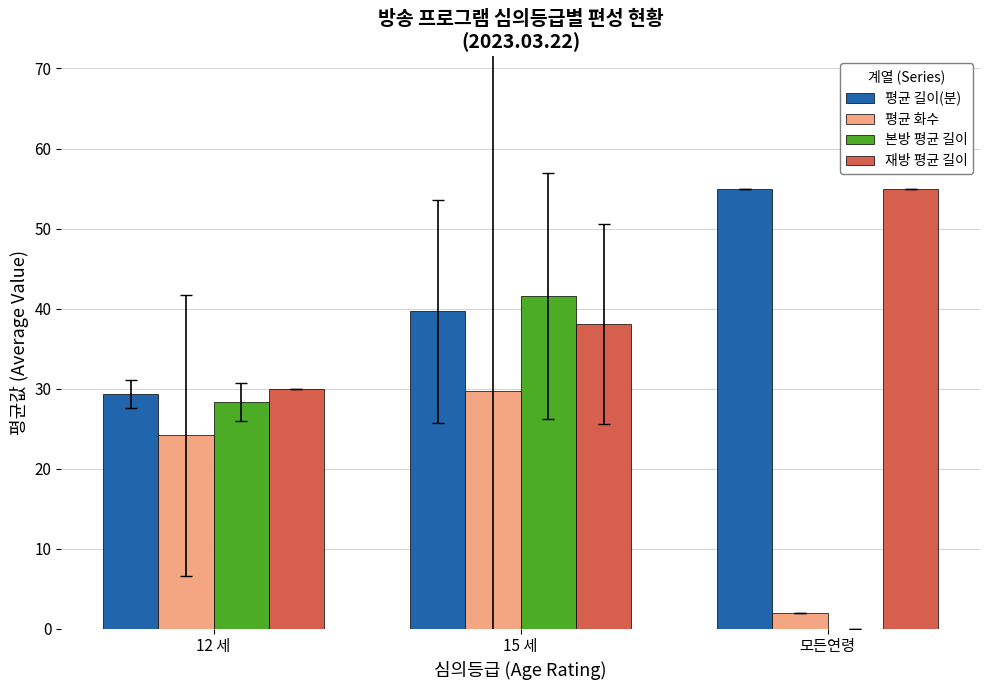

What is the approximate value of 평균 화수 at 12 세?

24.1